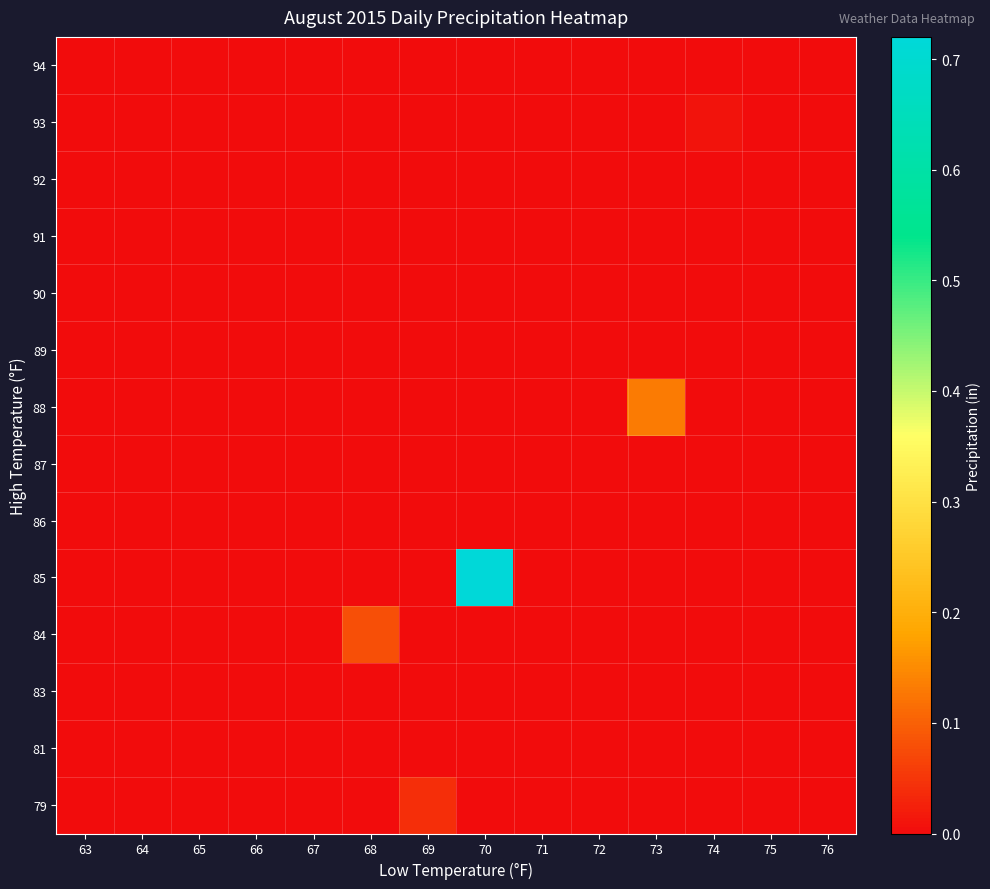

Reading left to right, list all the values displayed in this chart.

79: 63=0.0	64=0.0	65=0.0	66=0.0	67=0.0	68=0.0	69=0.0	70=0.0	71=0.0	72=0.0	73=0.0	74=0.0	75=0.0	76=0.0
81: 63=0.0	64=0.0	65=0.0	66=0.0	67=0.0	68=0.0	69=0.0	70=0.0	71=0.0	72=0.0	73=0.0	74=0.0	75=0.0	76=0.0
83: 63=0.0	64=0.0	65=0.0	66=0.0	67=0.0	68=0.0	69=0.0	70=0.0	71=0.0	72=0.0	73=0.0	74=0.0	75=0.0	76=0.0
84: 63=0.0	64=0.0	65=0.0	66=0.0	67=0.0	68=0.1	69=0.0	70=0.0	71=0.0	72=0.0	73=0.0	74=0.0	75=0.0	76=0.0
85: 63=0.0	64=0.0	65=0.0	66=0.0	67=0.0	68=0.0	69=0.0	70=0.7	71=0.0	72=0.0	73=0.0	74=0.0	75=0.0	76=0.0
86: 63=0.0	64=0.0	65=0.0	66=0.0	67=0.0	68=0.0	69=0.0	70=0.0	71=0.0	72=0.0	73=0.0	74=0.0	75=0.0	76=0.0
87: 63=0.0	64=0.0	65=0.0	66=0.0	67=0.0	68=0.0	69=0.0	70=0.0	71=0.0	72=0.0	73=0.0	74=0.0	75=0.0	76=0.0
88: 63=0.0	64=0.0	65=0.0	66=0.0	67=0.0	68=0.0	69=0.0	70=0.0	71=0.0	72=0.0	73=0.1	74=0.0	75=0.0	76=0.0
89: 63=0.0	64=0.0	65=0.0	66=0.0	67=0.0	68=0.0	69=0.0	70=0.0	71=0.0	72=0.0	73=0.0	74=0.0	75=0.0	76=0.0
90: 63=0.0	64=0.0	65=0.0	66=0.0	67=0.0	68=0.0	69=0.0	70=0.0	71=0.0	72=0.0	73=0.0	74=0.0	75=0.0	76=0.0
91: 63=0.0	64=0.0	65=0.0	66=0.0	67=0.0	68=0.0	69=0.0	70=0.0	71=0.0	72=0.0	73=0.0	74=0.0	75=0.0	76=0.0
92: 63=0.0	64=0.0	65=0.0	66=0.0	67=0.0	68=0.0	69=0.0	70=0.0	71=0.0	72=0.0	73=0.0	74=0.0	75=0.0	76=0.0
93: 63=0.0	64=0.0	65=0.0	66=0.0	67=0.0	68=0.0	69=0.0	70=0.0	71=0.0	72=0.0	73=0.0	74=0.0	75=0.0	76=0.0
94: 63=0.0	64=0.0	65=0.0	66=0.0	67=0.0	68=0.0	69=0.0	70=0.0	71=0.0	72=0.0	73=0.0	74=0.0	75=0.0	76=0.0